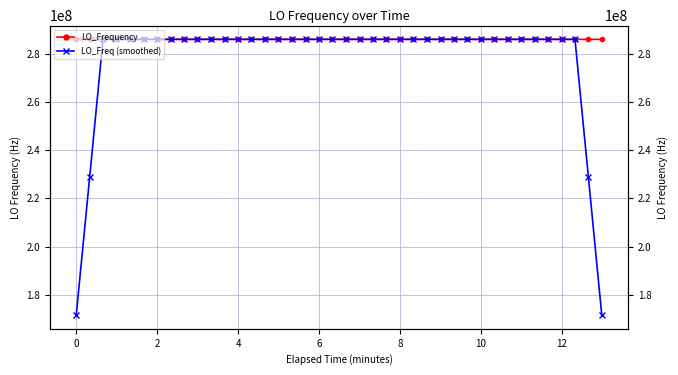

Which series has the largest total across all categories?

LO_Frequency